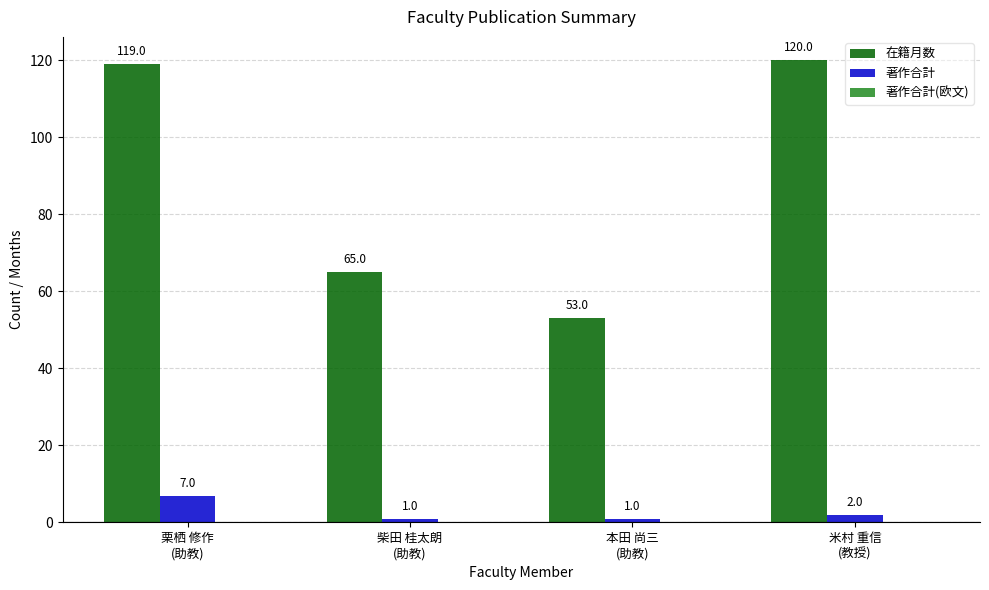

Which series has the largest range (max minus min)?

在籍月数